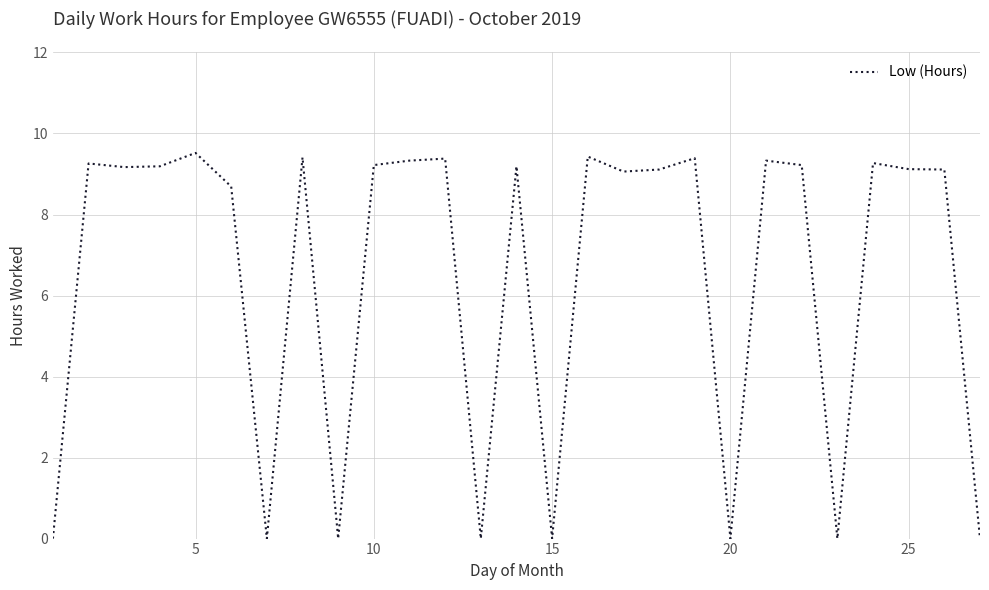

What is the greatest value displayed?

9.5